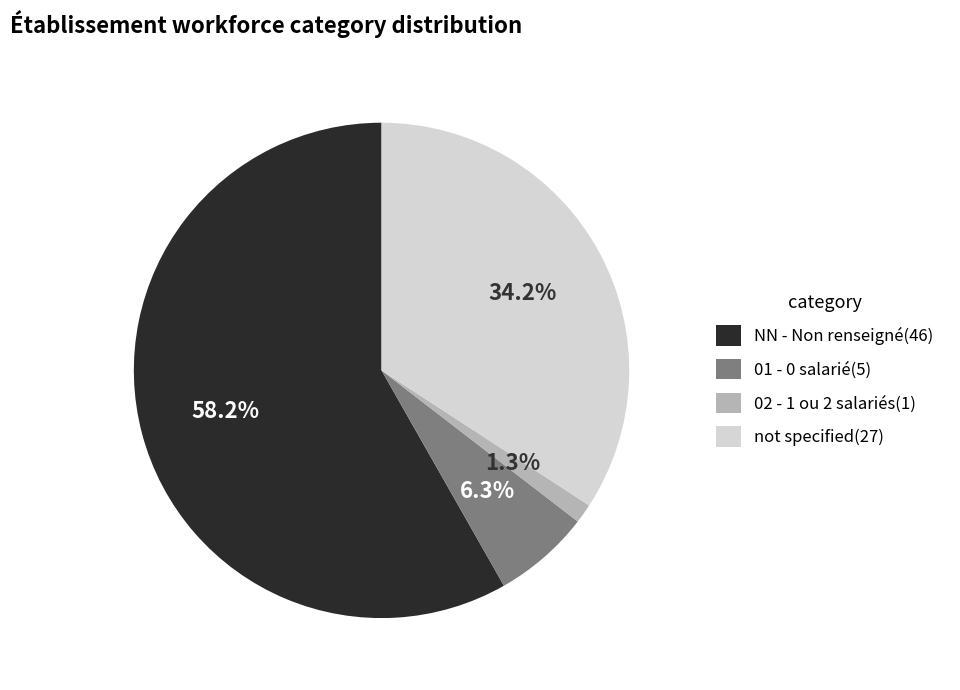

Is there a majority slice in this chart?

Yes